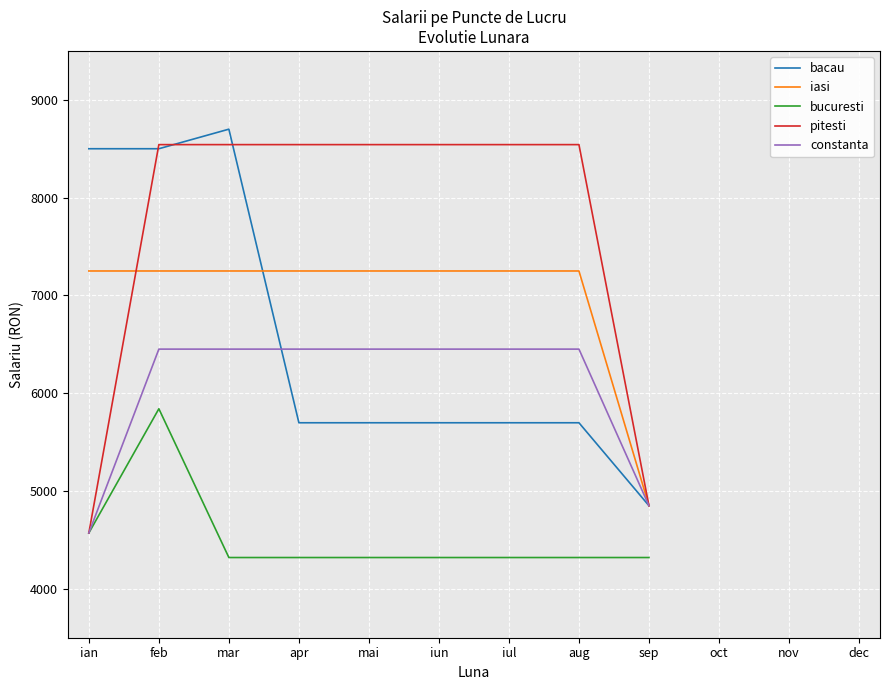

Count the number of data series in this chart.

5